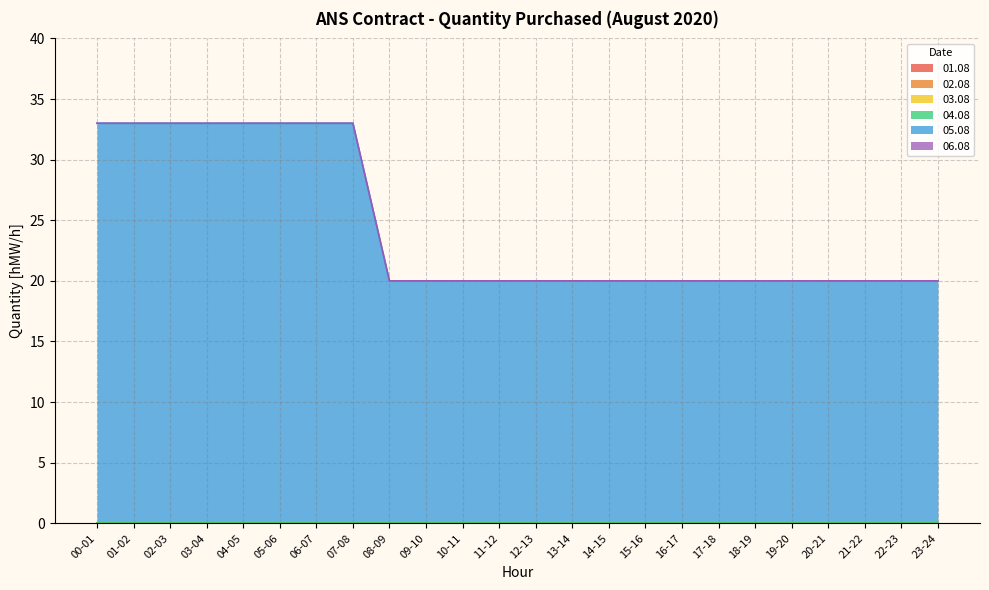

What position from the right is 21-22?

3